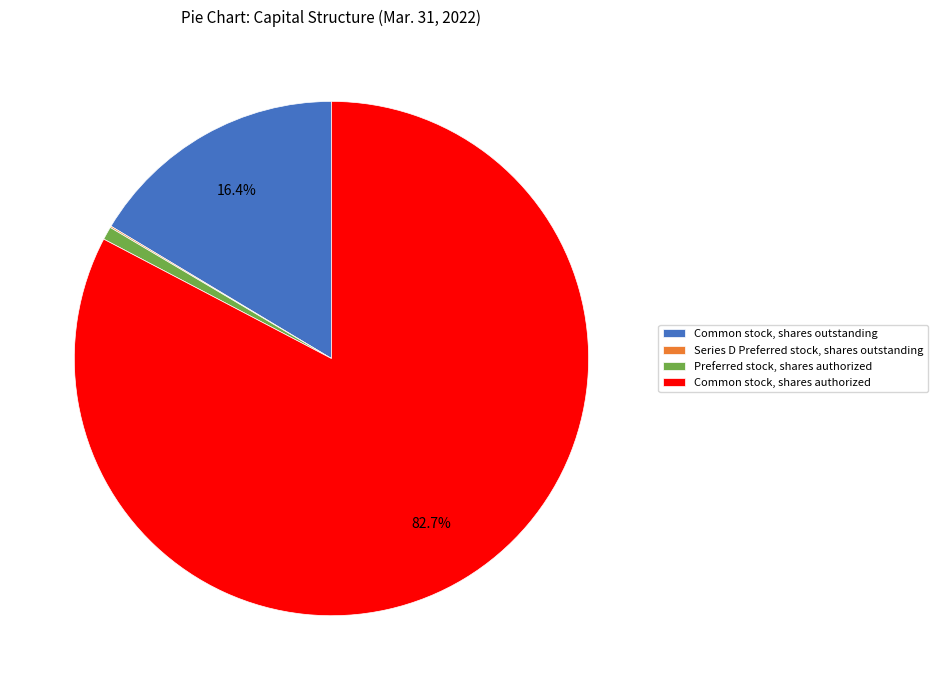

To the nearest percent, what portion does Preferred stock, shares authorized represent?

1%